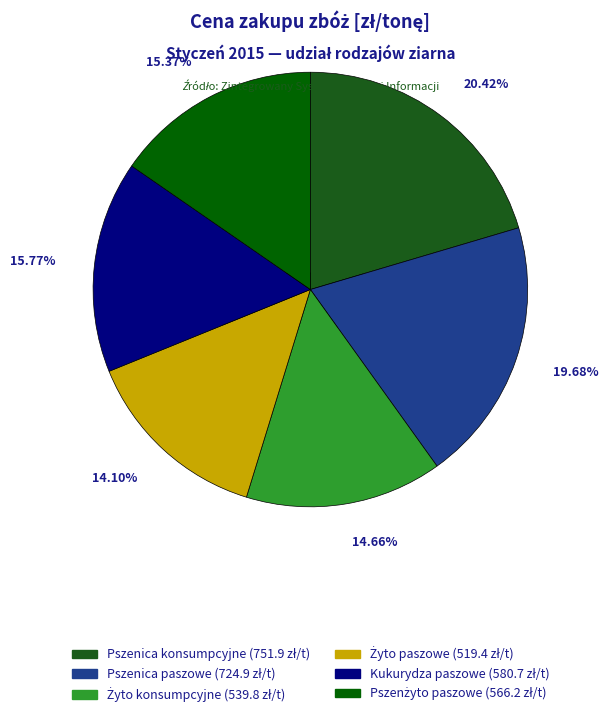

Rank the categories by value from highest to lowest.

Pszenica konsumpcyjne, Pszenica paszowe, Kukurydza paszowe, Pszenżyto paszowe, Żyto konsumpcyjne, Żyto paszowe